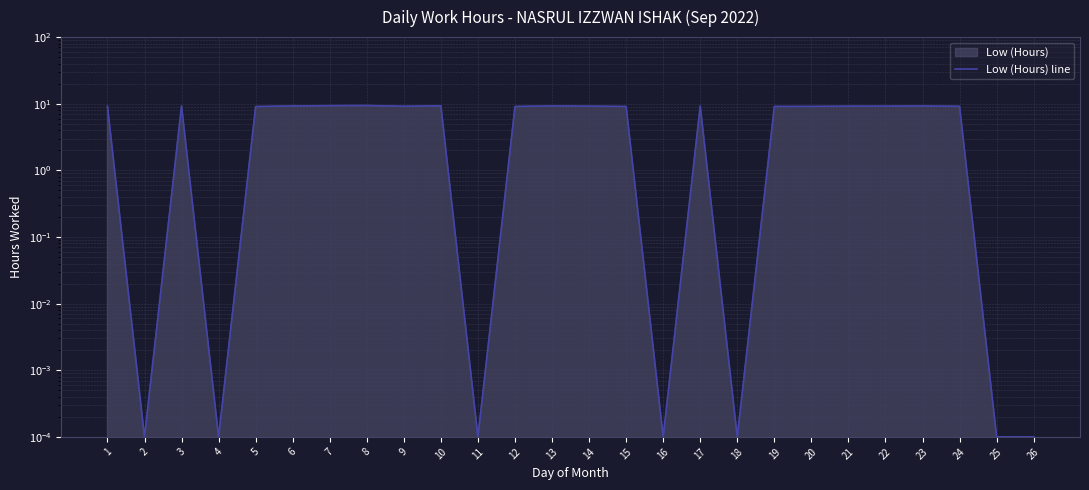

Does the chart display data point markers on the line(s)?

No